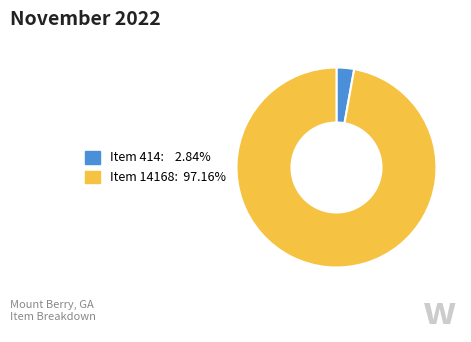

How many slices are in this pie chart?

2